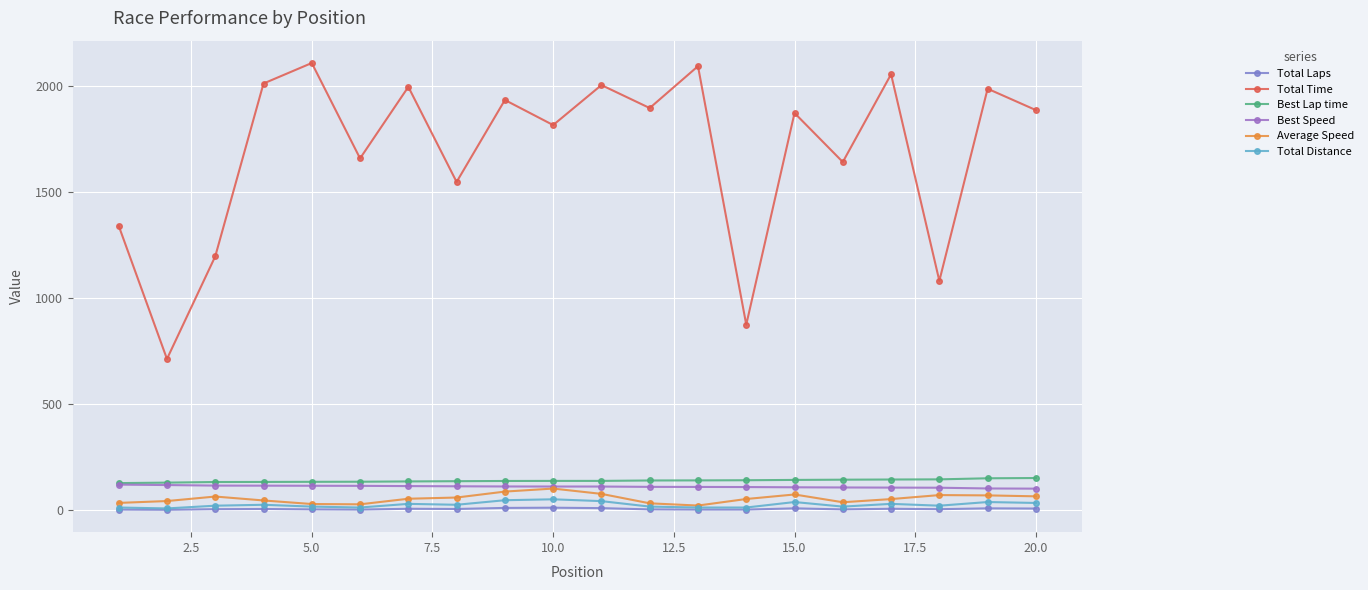

What is the difference between the maximum and minimum values in the Total Distance series?

43.0